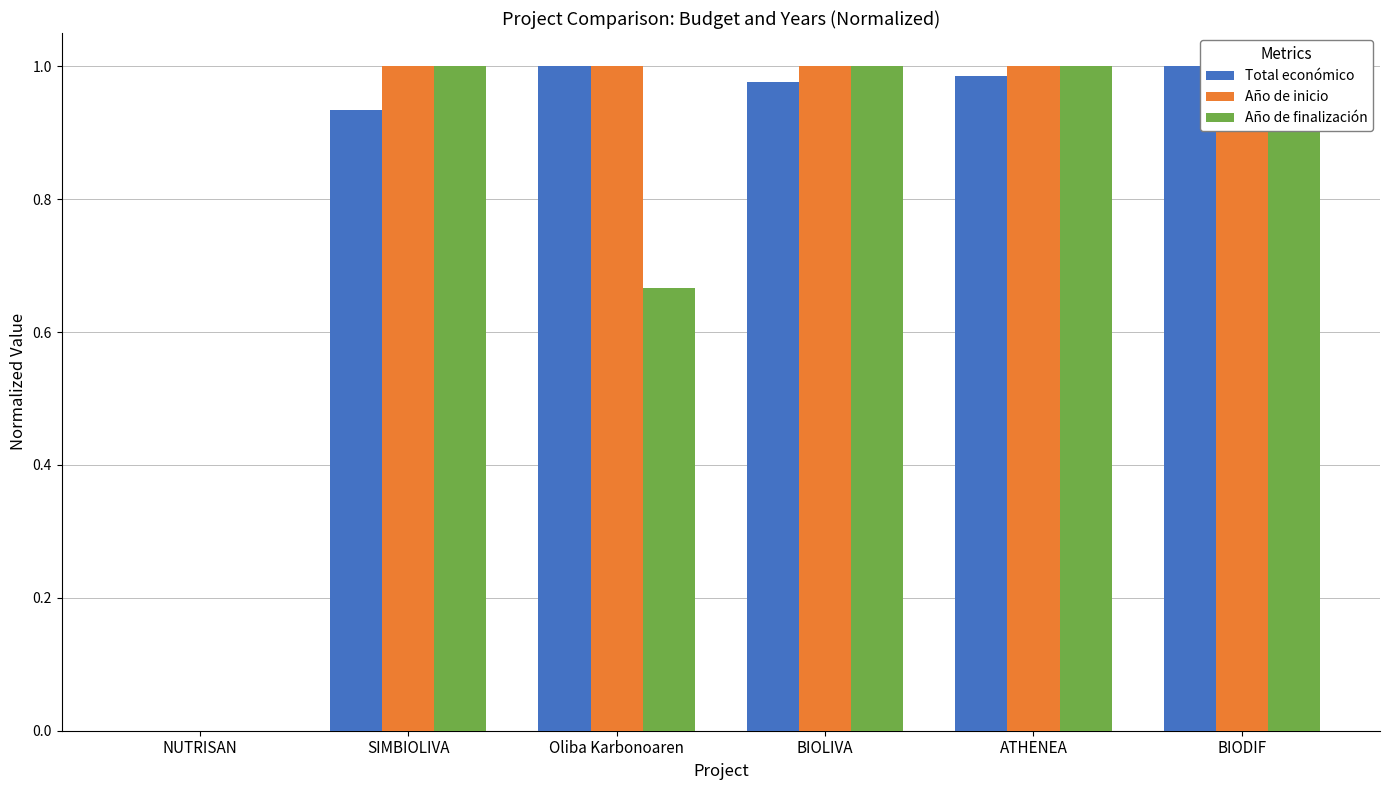

What is the value of the Año de finalización bar at the 2nd from the left?

1.0